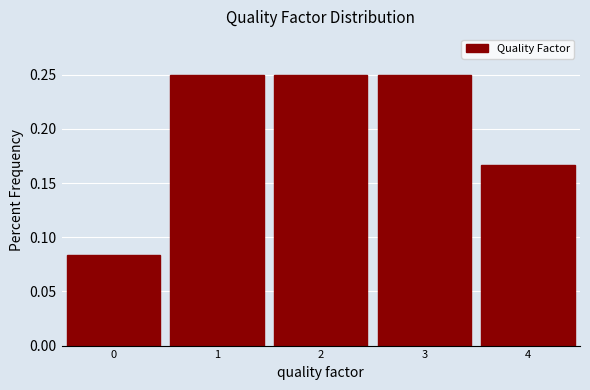

Reading left to right, transcribe this chart: for each bar, give the range it covers on the x-axis and its height. The values are not printed on the chart, so give them approximately, as read against the axis.

-0.5 to 0.5: 0.085
0.5 to 1.5: 0.250
1.5 to 2.5: 0.250
2.5 to 3.5: 0.250
3.5 to 4.5: 0.165